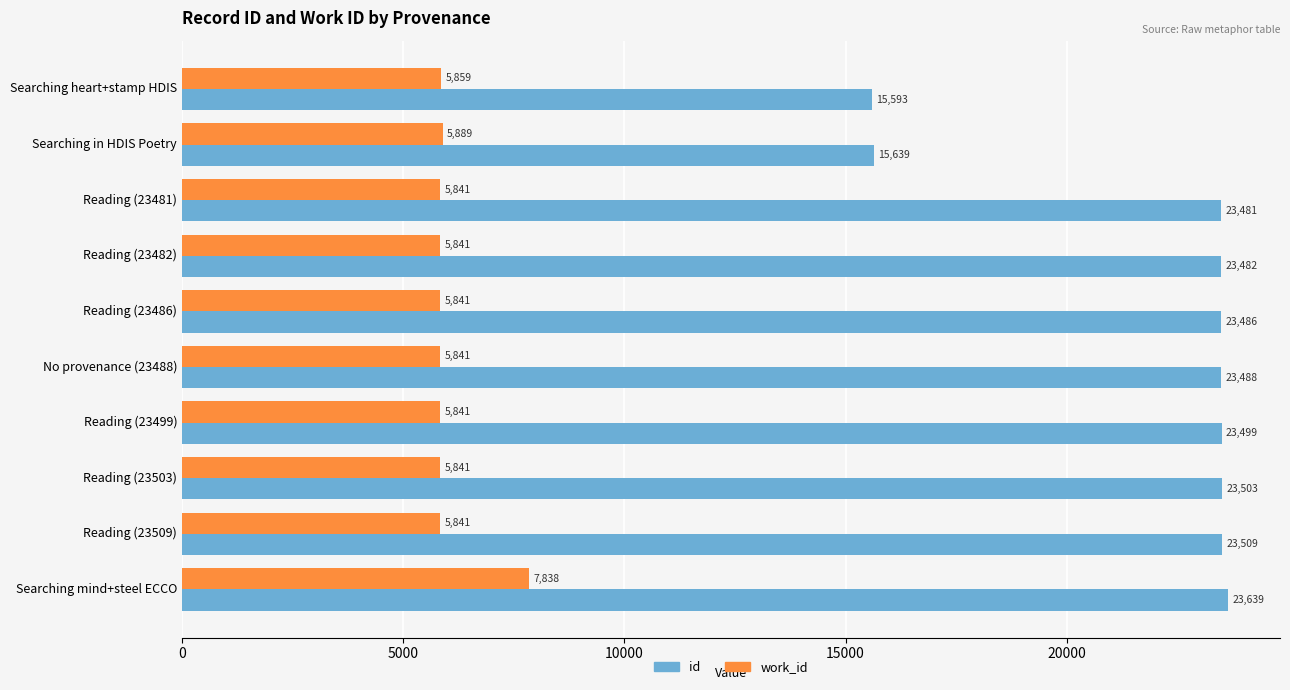

What is the maximum value shown in the chart?

23639